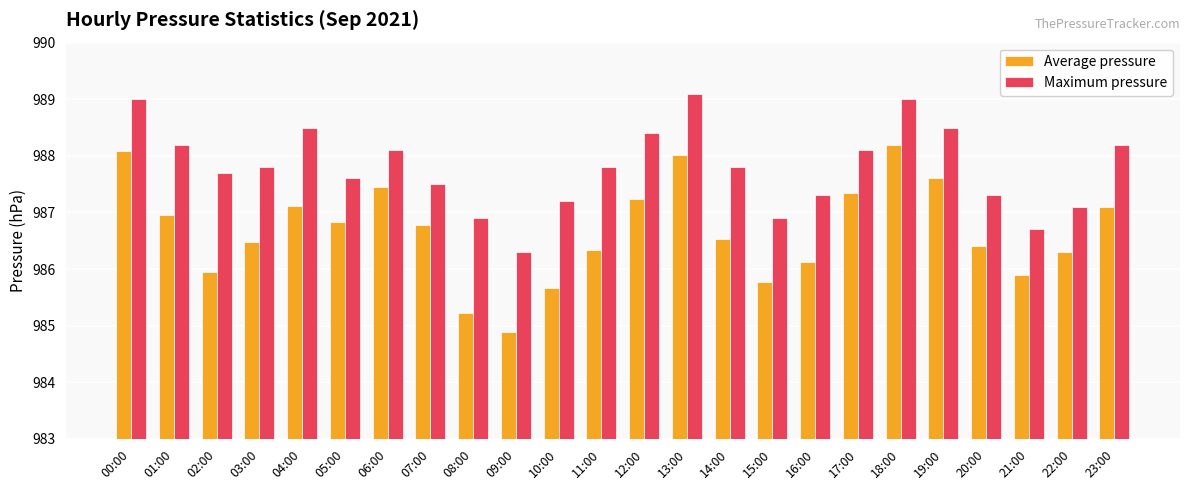

The Average pressure series shows 986.8 at 07:00. True or false?

True